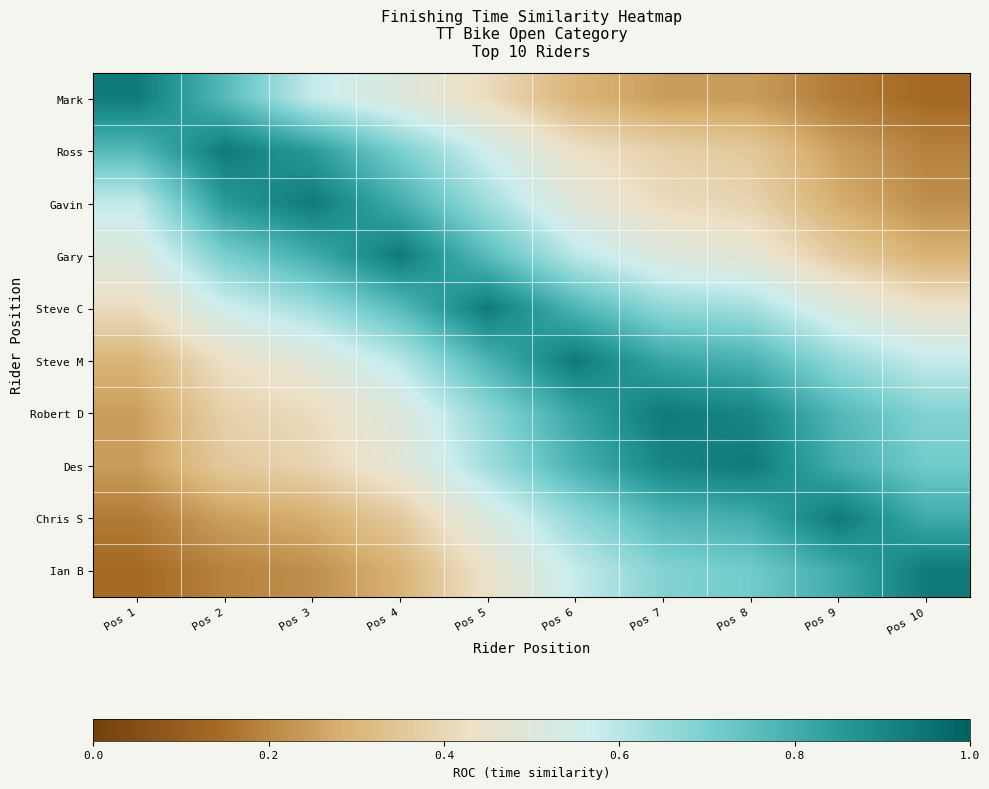

Which series has the largest range (max minus min)?

Mark